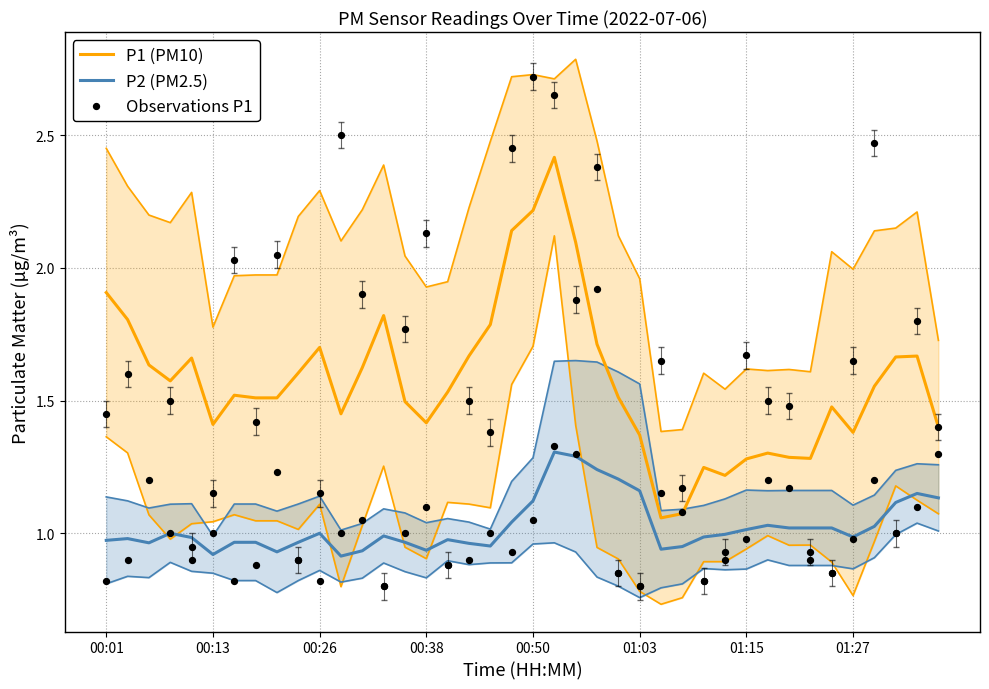

At how many categories does at least one series exceed 2?

11